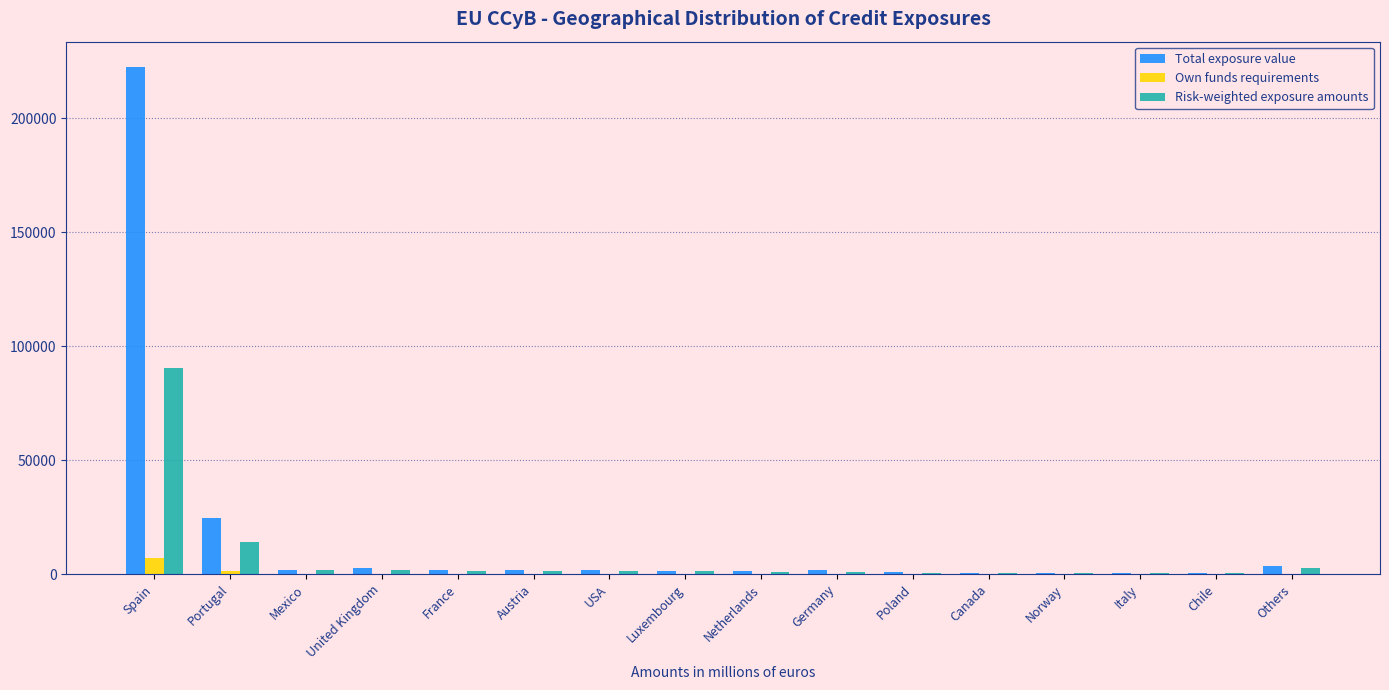

What is the sum of all Own funds requirements values?

9576.8